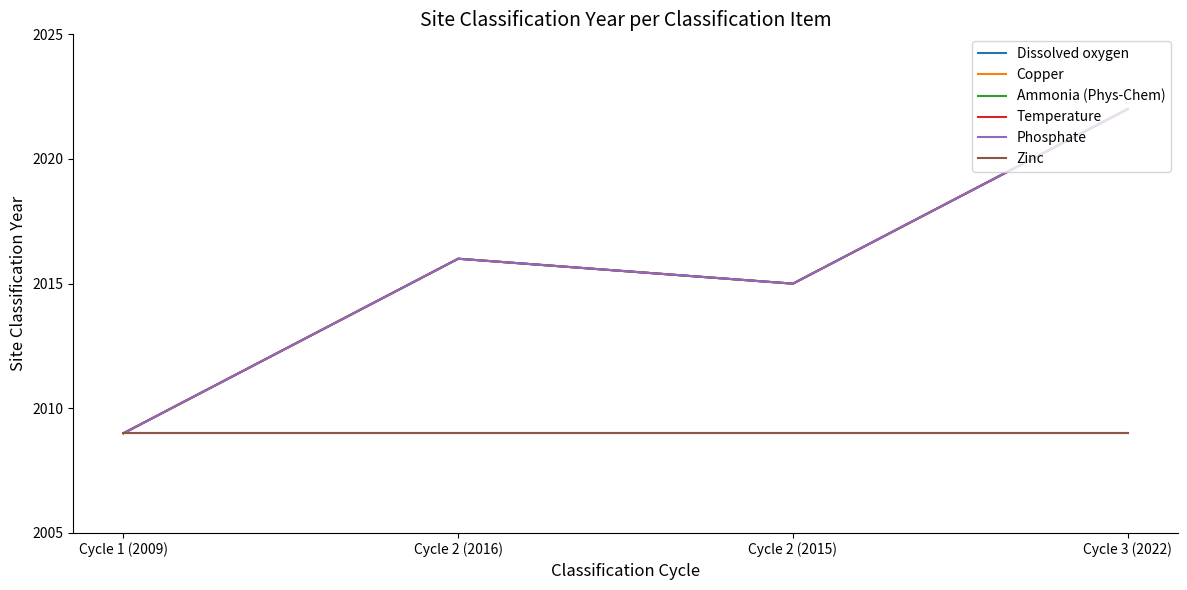

What is the difference between the Temperature values at Cycle 2 (2015) and Cycle 1 (2009)?

6